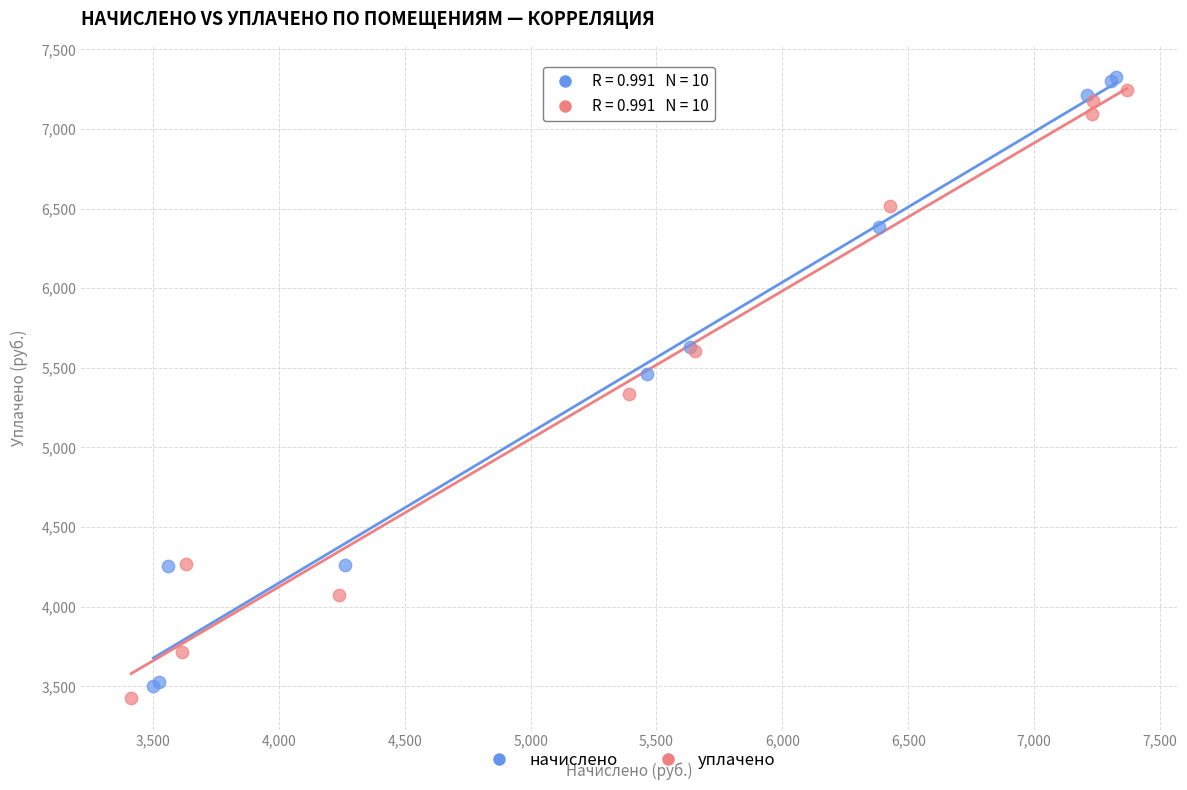

Which series has the widest spread of Y values?

начислено